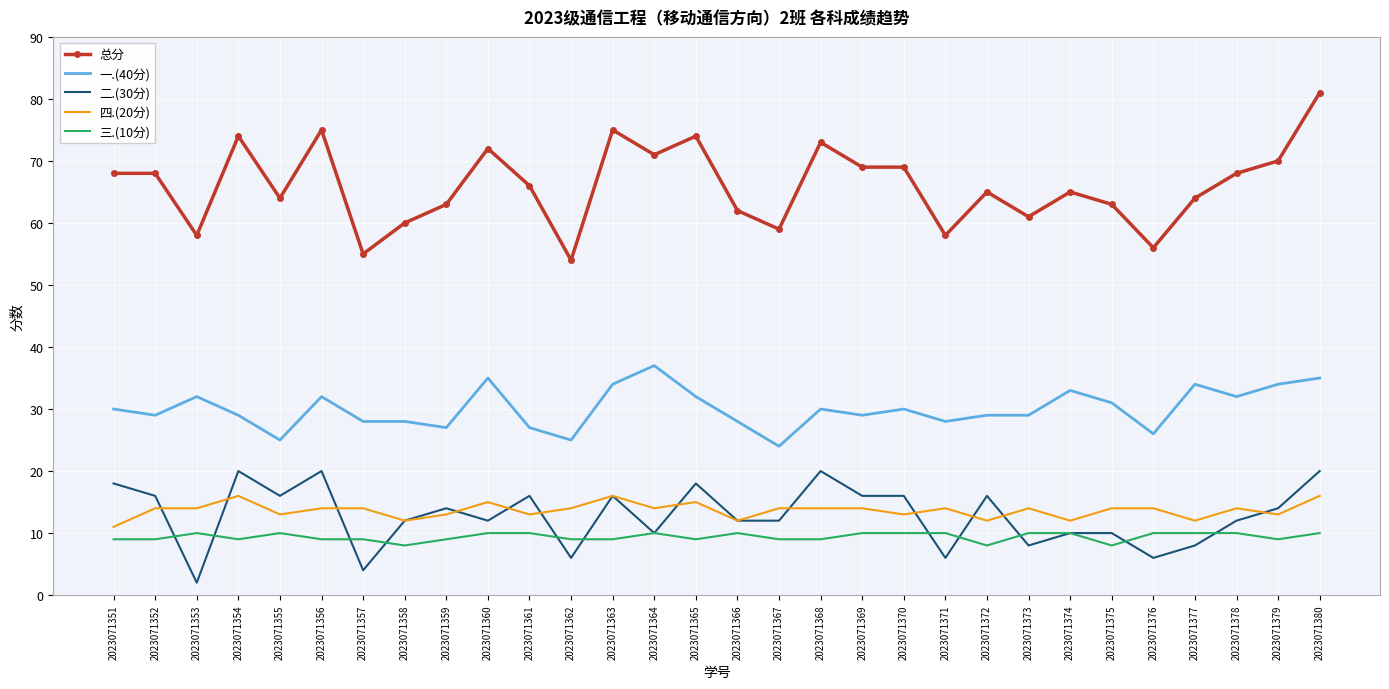

Reading left to right, transcribe all the data shown in this chart.

总分: 2023071351=68	2023071352=68	2023071353=58	2023071354=74	2023071355=64	2023071356=75	2023071357=55	2023071358=60	2023071359=63	2023071360=72	2023071361=66	2023071362=54	2023071363=75	2023071364=71	2023071365=74	2023071366=62	2023071367=59	2023071368=73	2023071369=69	2023071370=69	2023071371=58	2023071372=65	2023071373=61	2023071374=65	2023071375=63	2023071376=56	2023071377=64	2023071378=68	2023071379=70	2023071380=81
一.(40分): 2023071351=30	2023071352=29	2023071353=32	2023071354=29	2023071355=25	2023071356=32	2023071357=28	2023071358=28	2023071359=27	2023071360=35	2023071361=27	2023071362=25	2023071363=34	2023071364=37	2023071365=32	2023071366=28	2023071367=24	2023071368=30	2023071369=29	2023071370=30	2023071371=28	2023071372=29	2023071373=29	2023071374=33	2023071375=31	2023071376=26	2023071377=34	2023071378=32	2023071379=34	2023071380=35
二.(30分): 2023071351=18	2023071352=16	2023071353=2	2023071354=20	2023071355=16	2023071356=20	2023071357=4	2023071358=12	2023071359=14	2023071360=12	2023071361=16	2023071362=6	2023071363=16	2023071364=10	2023071365=18	2023071366=12	2023071367=12	2023071368=20	2023071369=16	2023071370=16	2023071371=6	2023071372=16	2023071373=8	2023071374=10	2023071375=10	2023071376=6	2023071377=8	2023071378=12	2023071379=14	2023071380=20
四.(20分): 2023071351=11	2023071352=14	2023071353=14	2023071354=16	2023071355=13	2023071356=14	2023071357=14	2023071358=12	2023071359=13	2023071360=15	2023071361=13	2023071362=14	2023071363=16	2023071364=14	2023071365=15	2023071366=12	2023071367=14	2023071368=14	2023071369=14	2023071370=13	2023071371=14	2023071372=12	2023071373=14	2023071374=12	2023071375=14	2023071376=14	2023071377=12	2023071378=14	2023071379=13	2023071380=16
三.(10分): 2023071351=9	2023071352=9	2023071353=10	2023071354=9	2023071355=10	2023071356=9	2023071357=9	2023071358=8	2023071359=9	2023071360=10	2023071361=10	2023071362=9	2023071363=9	2023071364=10	2023071365=9	2023071366=10	2023071367=9	2023071368=9	2023071369=10	2023071370=10	2023071371=10	2023071372=8	2023071373=10	2023071374=10	2023071375=8	2023071376=10	2023071377=10	2023071378=10	2023071379=9	2023071380=10